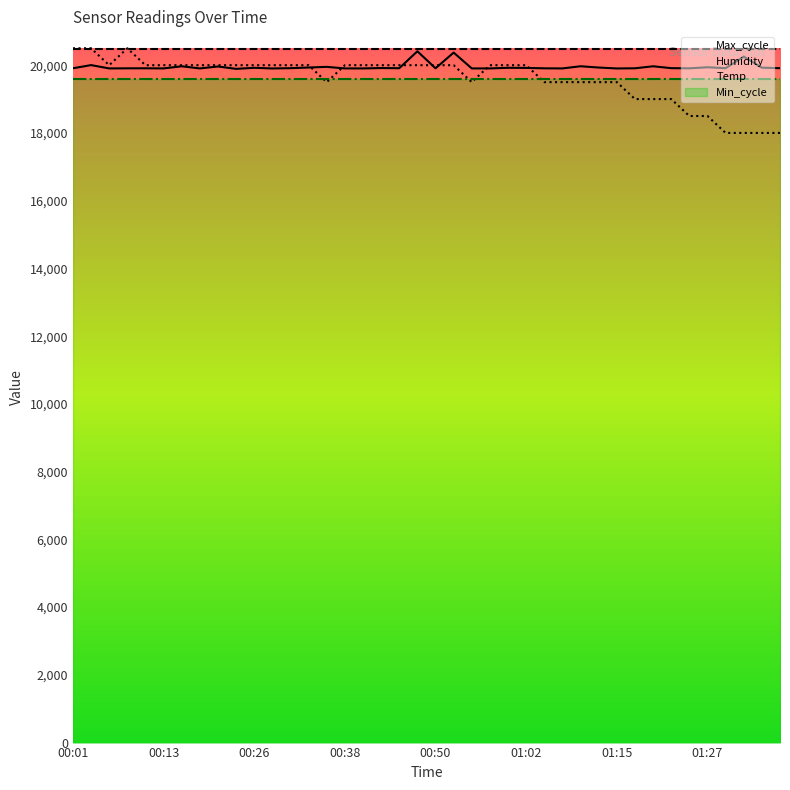

At which label is Max_cycle closest to 20151?

01:32